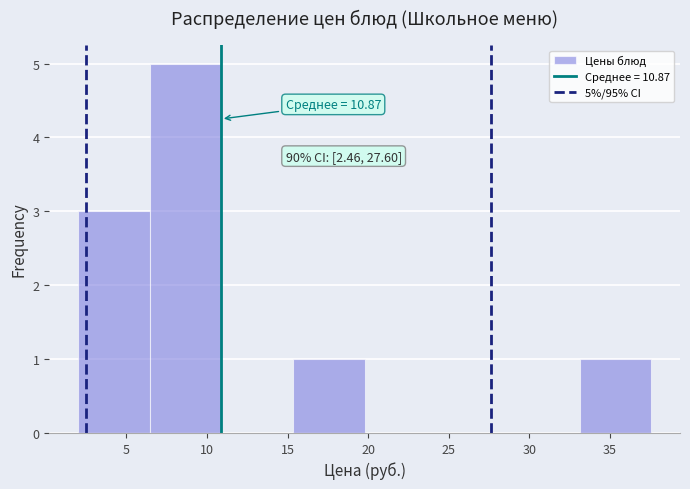

Which range on the x-axis has the tallest bar?

6.5 to 11.0